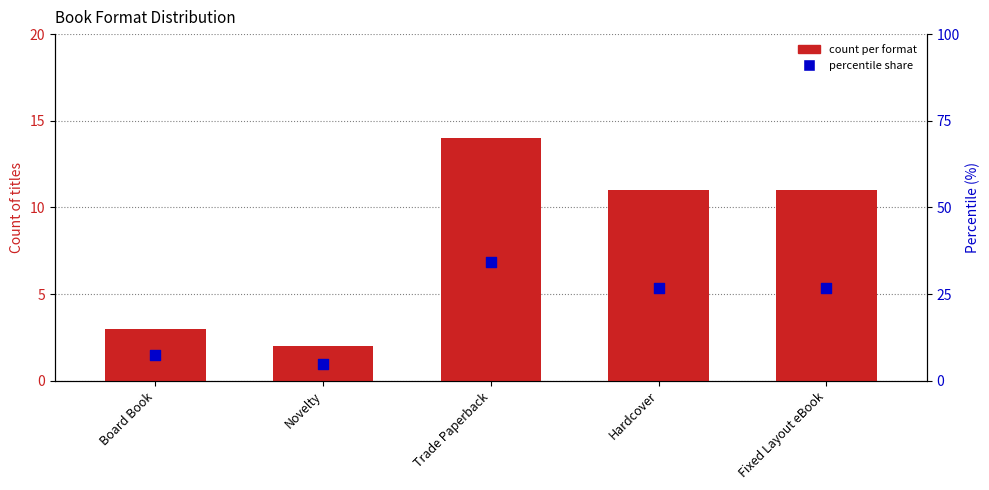

Which series reaches the maximum Y coordinate?

percentile share